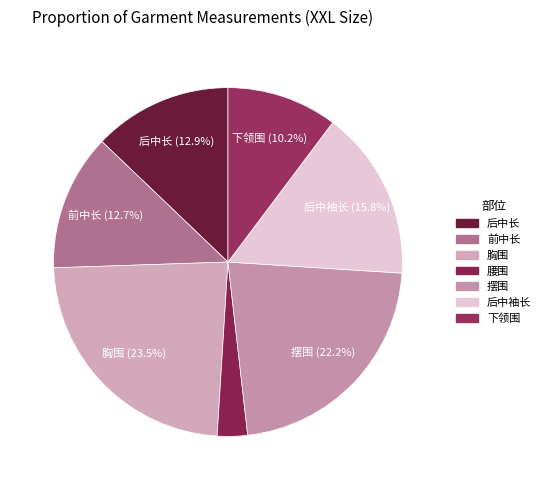

To the nearest percent, what is the average slice percentage?

14%